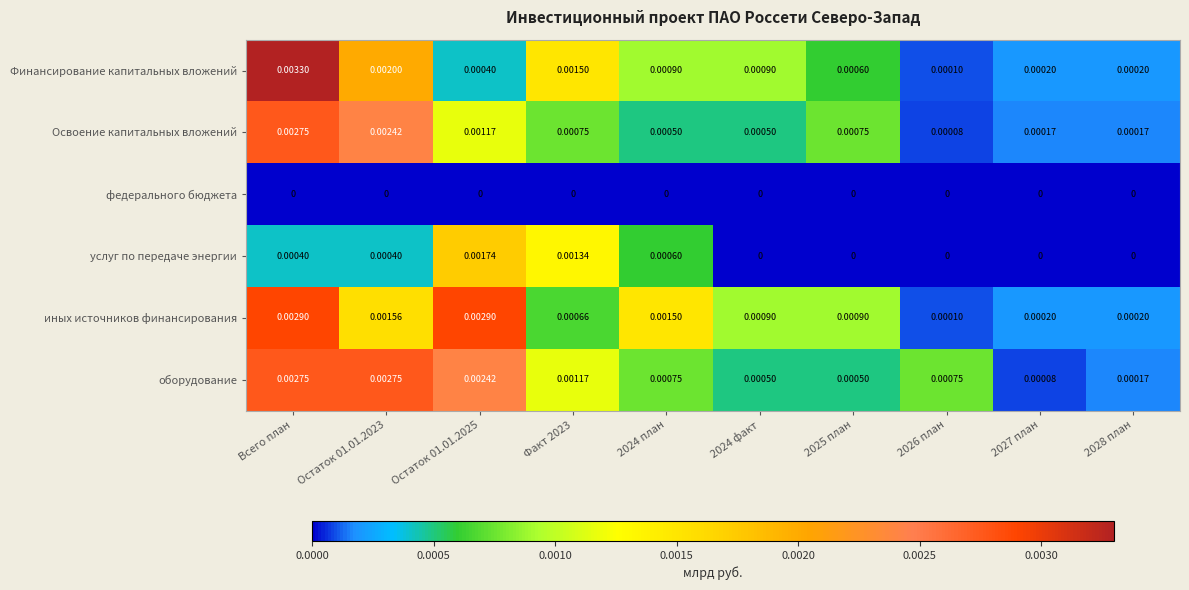

At which category does the chart reach its peak across all series?

Всего план